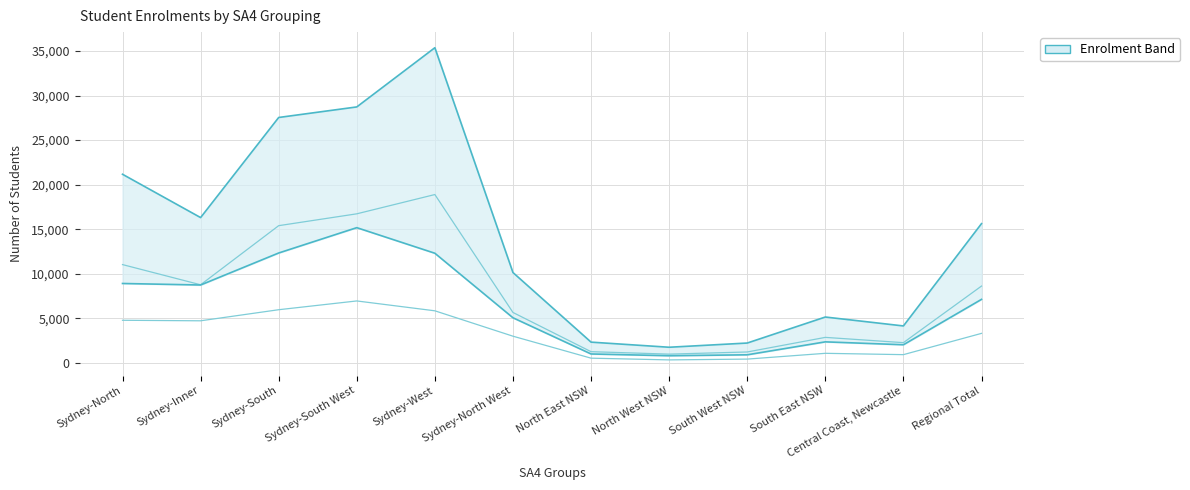

Reading left to right, extract all data points from this chart.

Primary total: 21166	16306	27535	28719	35361	10141	2334	1760	2232	5150	4150	15626
Years 3-6: 11033	8769	15399	16728	18890	5662	1263	988	1230	2867	2276	8624
Years 11-12: 4786	4727	5970	6954	5848	3000	535	341	431	1079	930	3316
Years 7-10: 8913	8743	12333	15175	12305	5067	1006	808	912	2365	2039	7130